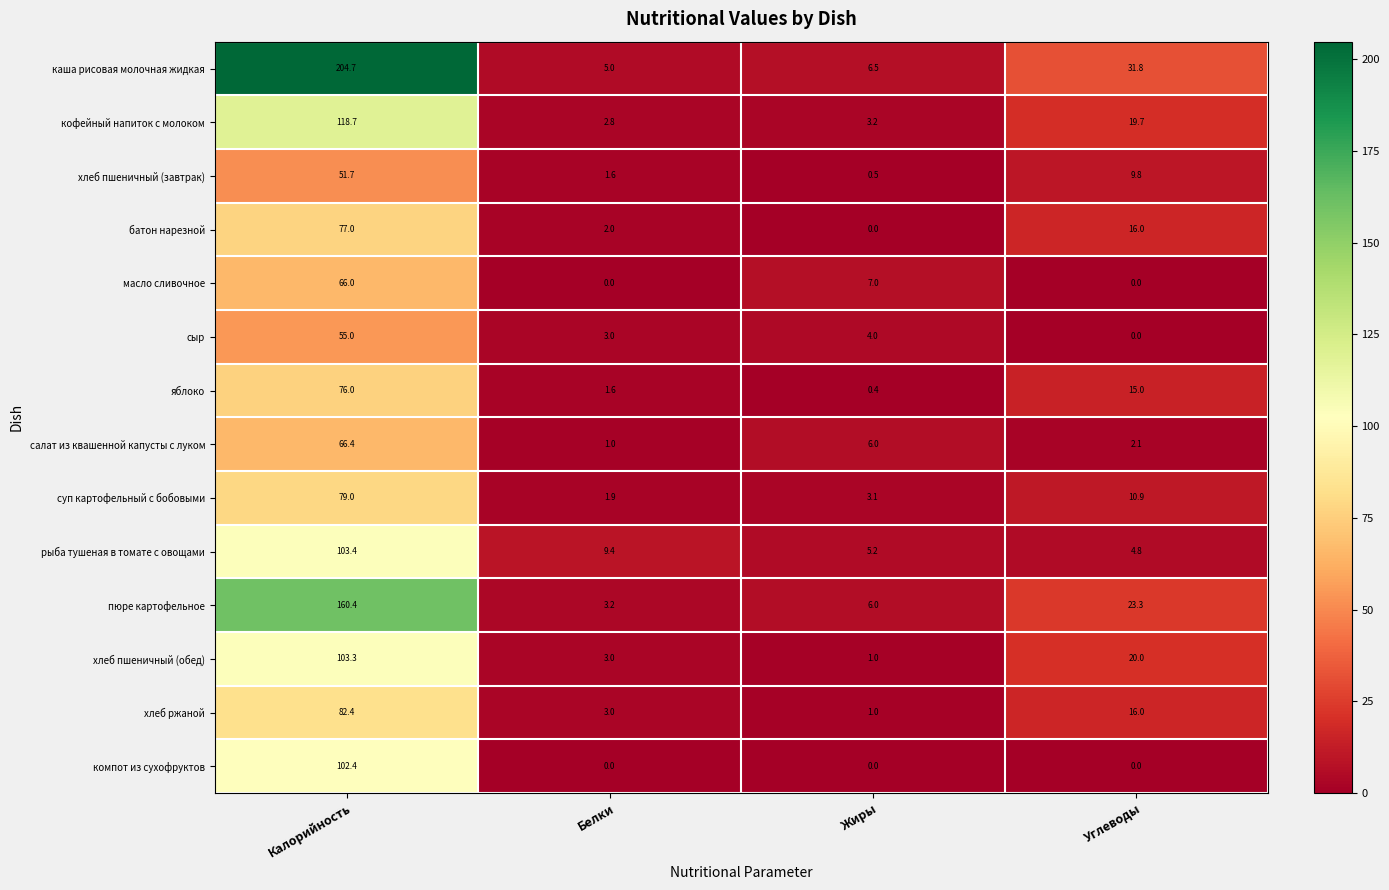

Which label corresponds to the largest value in the chart?

Калорийность